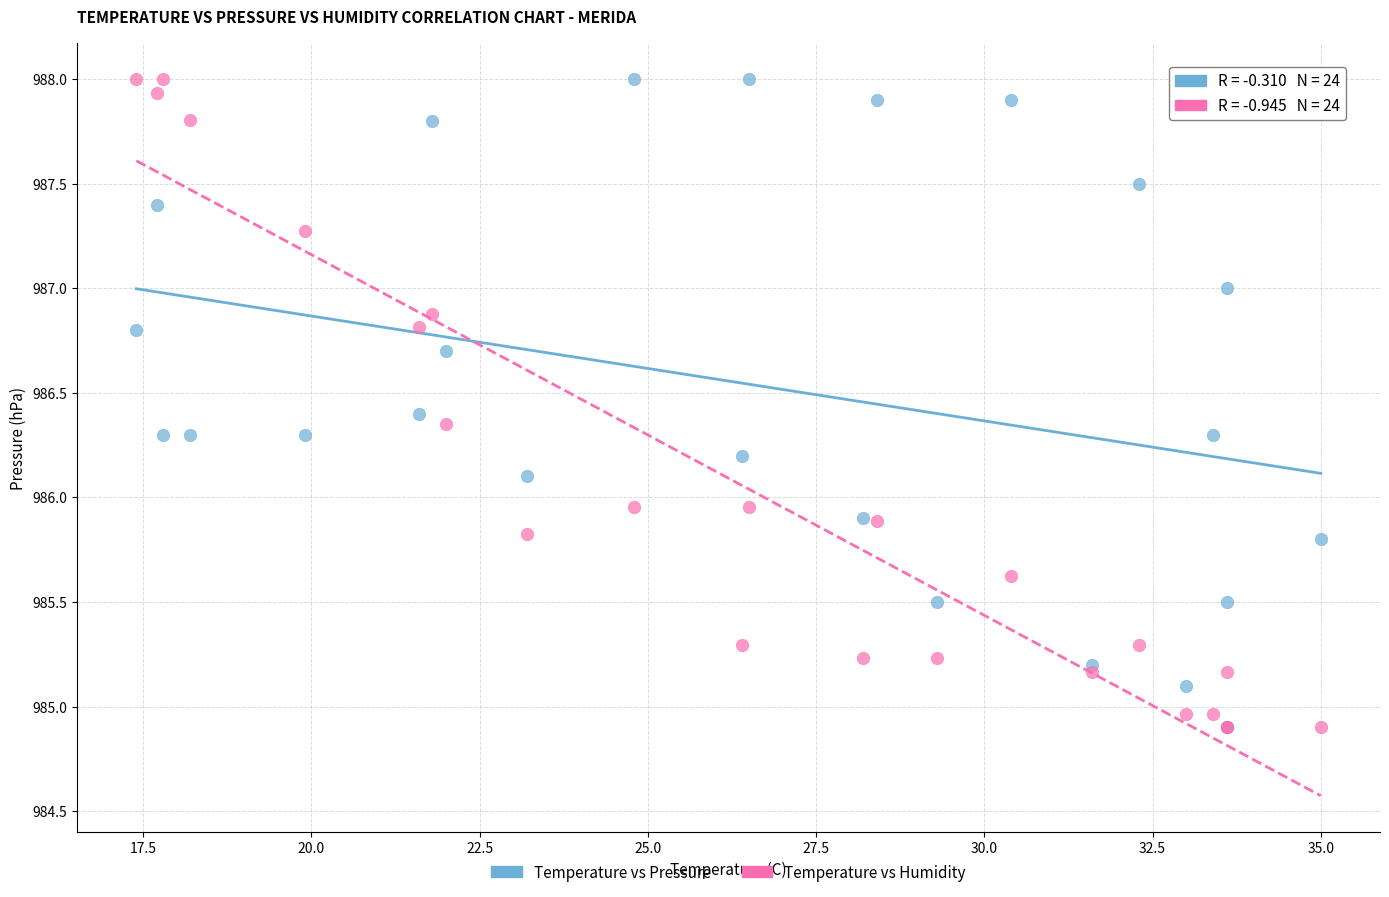

What are all the series names shown in the legend?

Temperature vs Pressure, Temperature vs Humidity